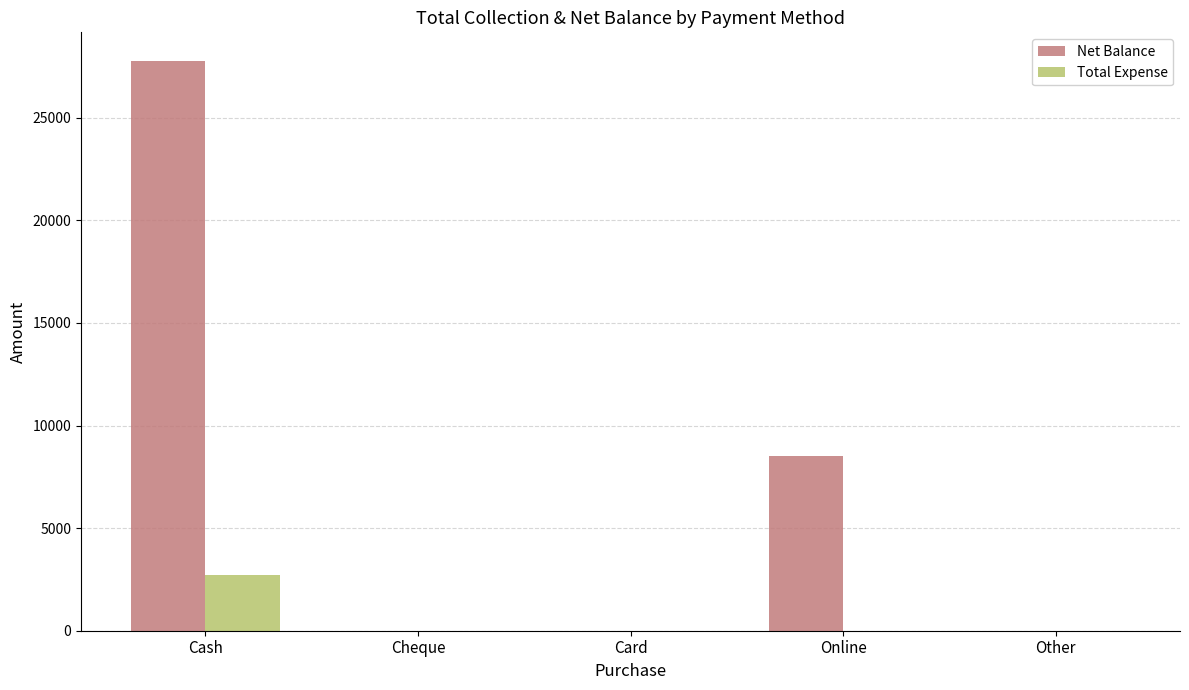

What is the average value of the Total Expense series?

545